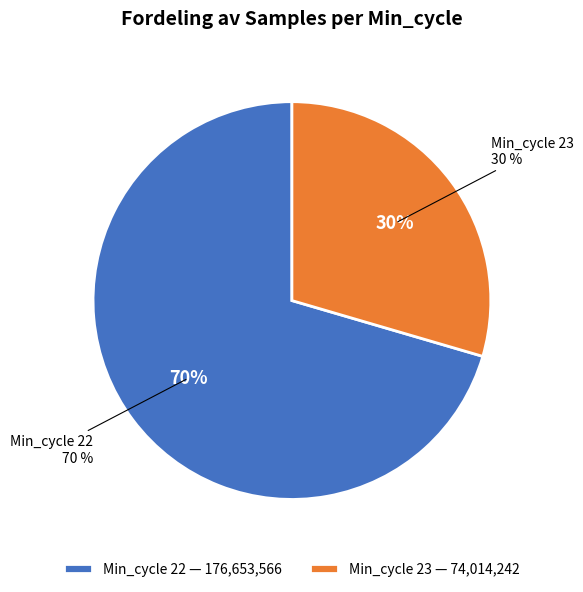

Is it true that 22 is 17% of the pie?

False